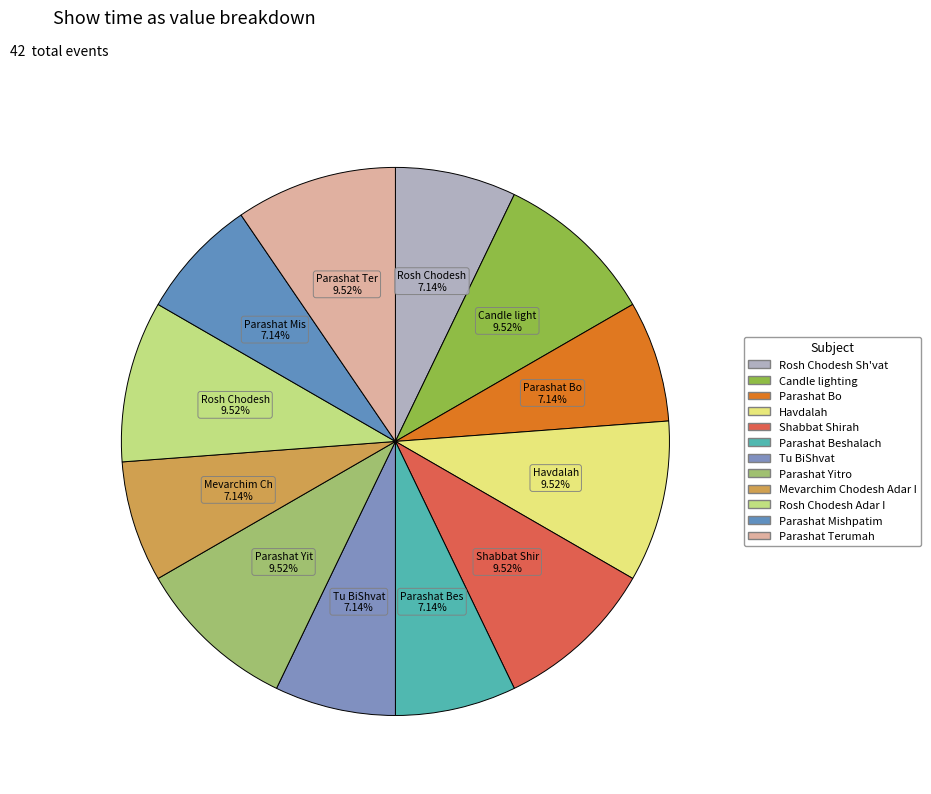

Combined, what portion of the pie is Havdalah and Parashat Bo?

16.7%